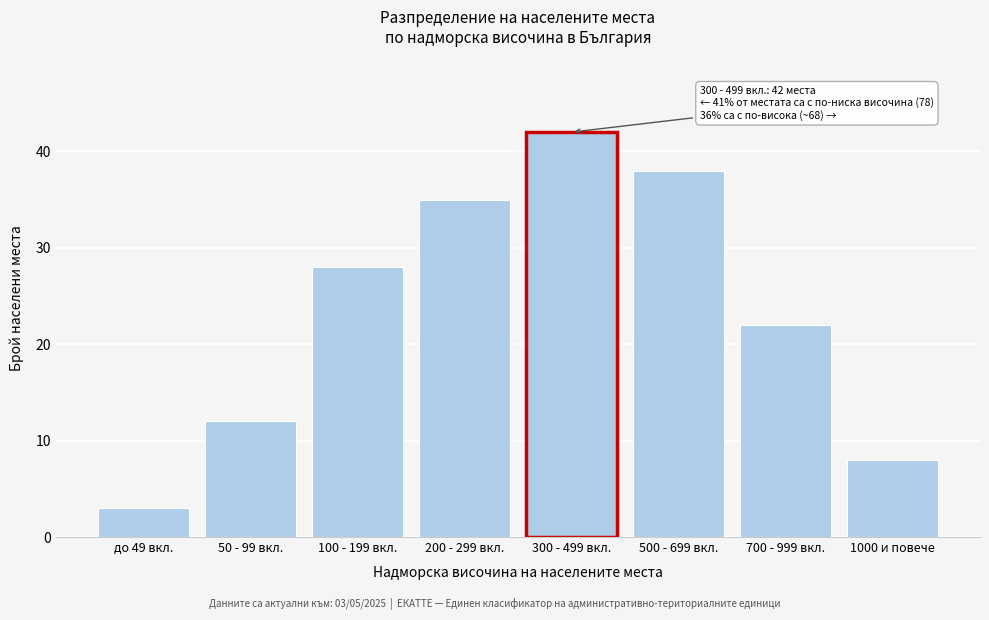

Reading left to right, extract all data points from this chart.

до 49 вкл.=3	50 - 99 вкл.=12	100 - 199 вкл.=28	200 - 299 вкл.=35	300 - 499 вкл.=42	500 - 699 вкл.=38	700 - 999 вкл.=22	1000 и повече=8